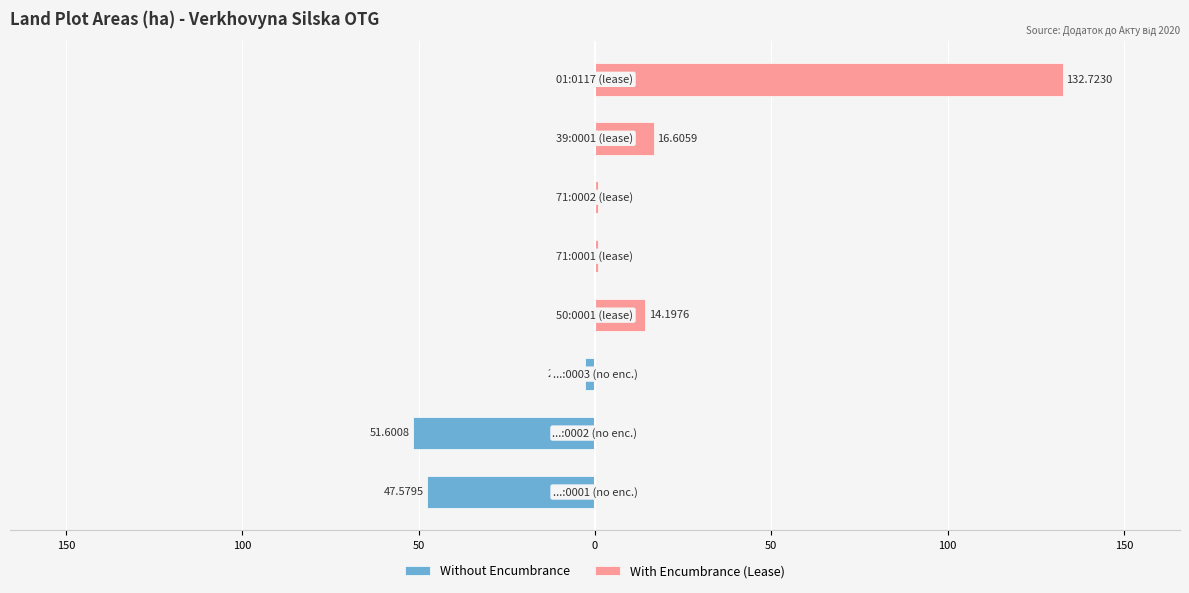

Which series has the largest total across all categories?

With Encumbrance (Lease)